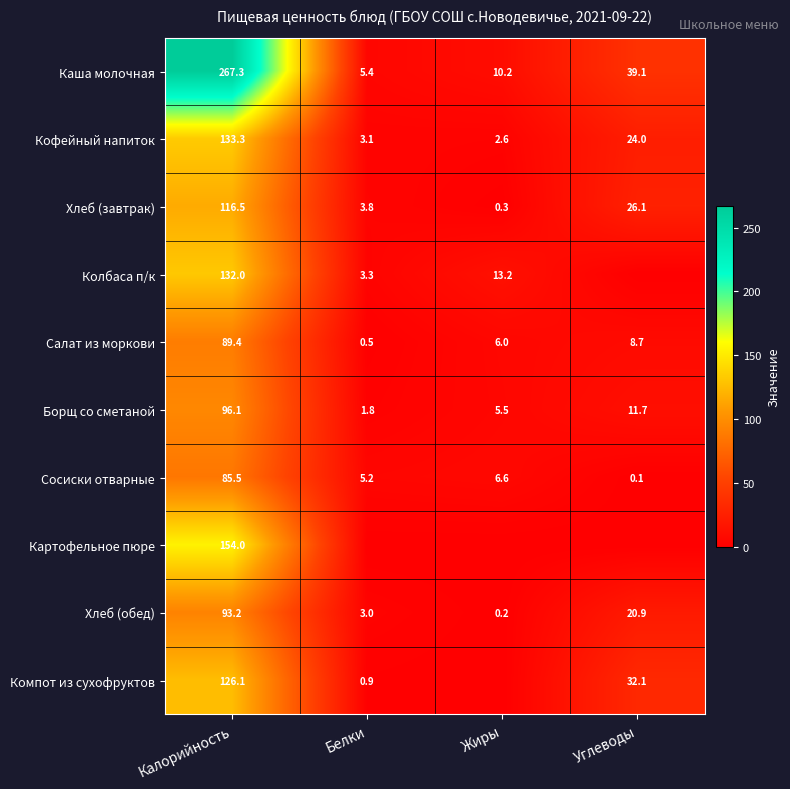

Read the Каша молочная value at Белки.

5.4